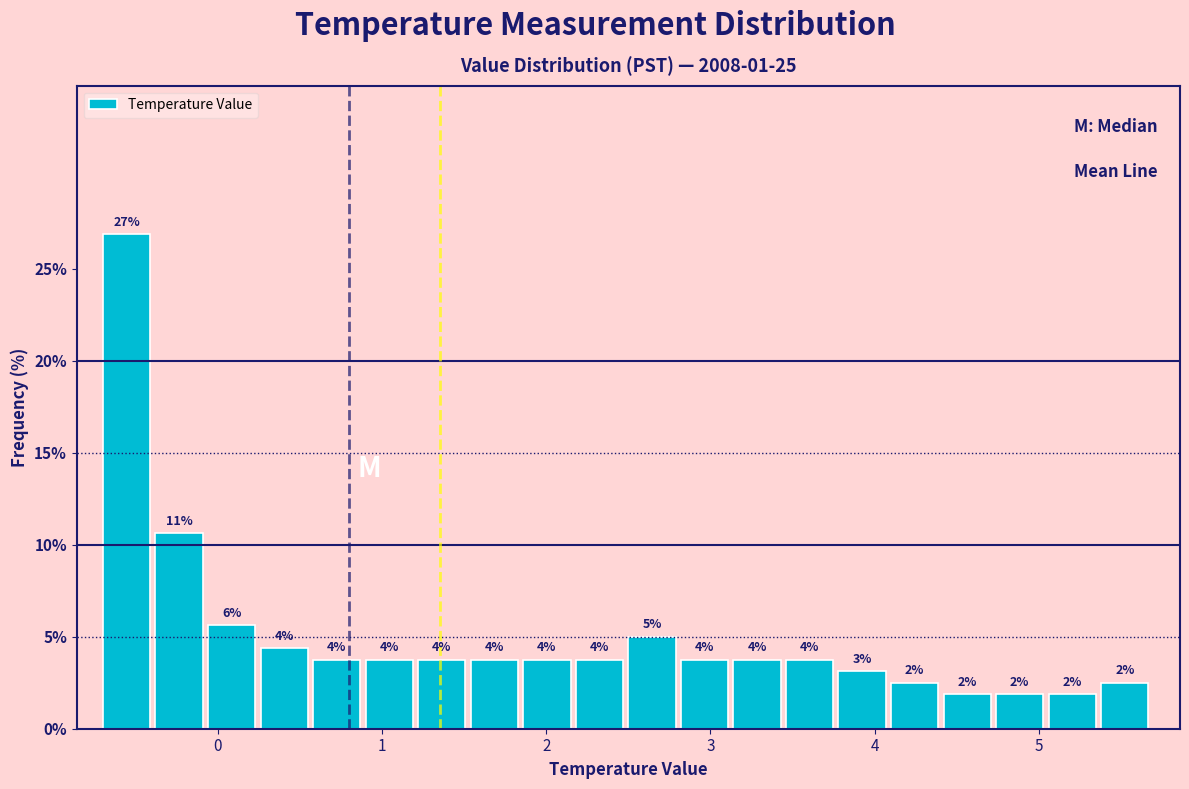

Read against the x-axis, roughly where is the centre of the tallest bar?

-0.6